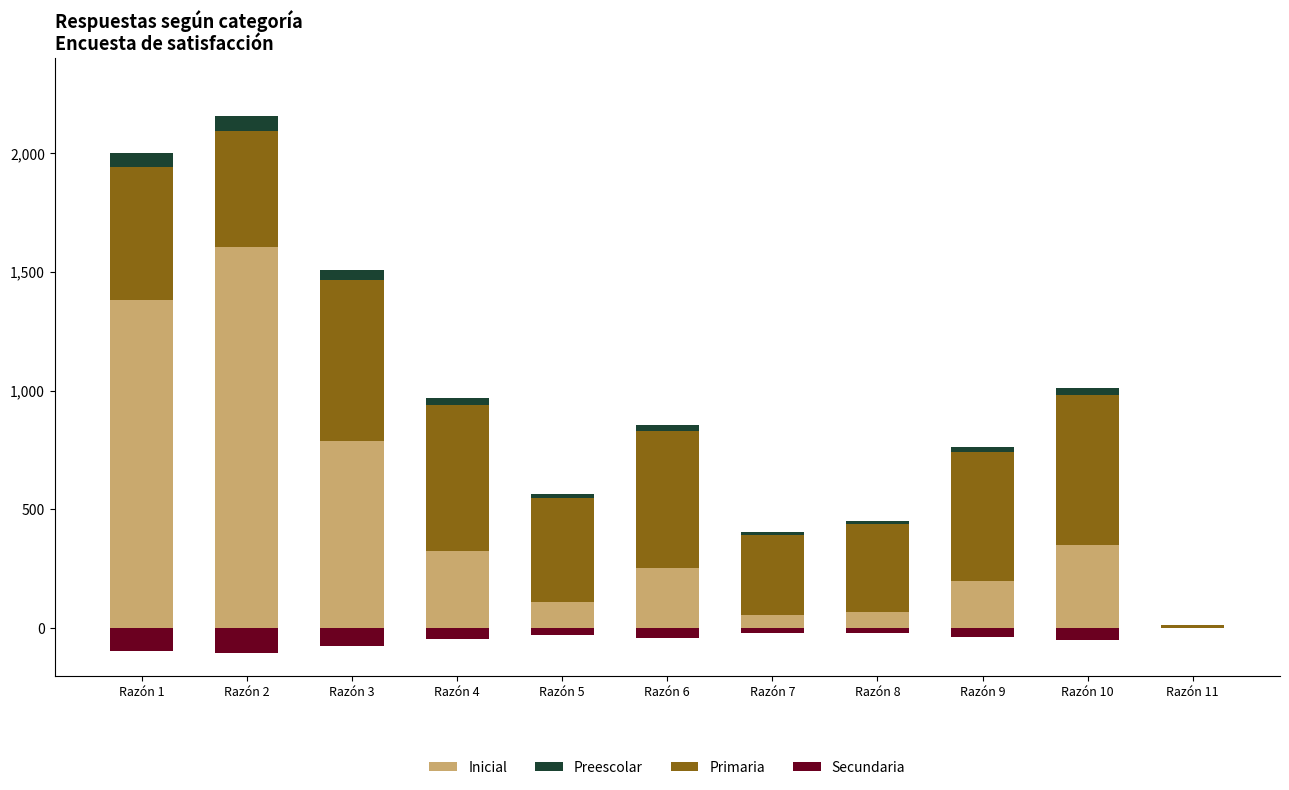

The value of Preescolar at Razón 2 is 35.3. True or false?

False